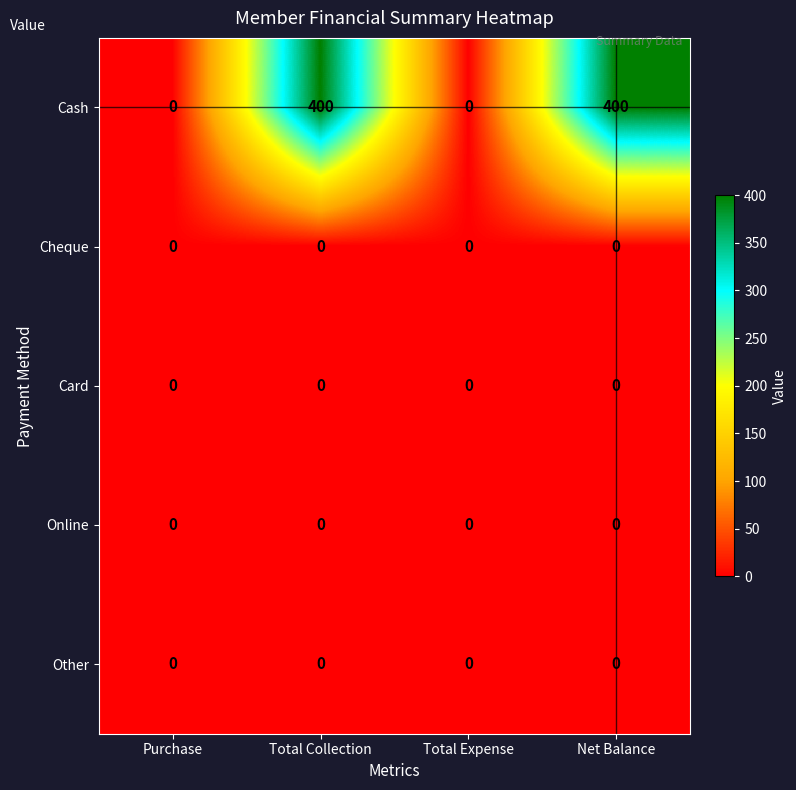

Which series has the largest total across all categories?

Cash